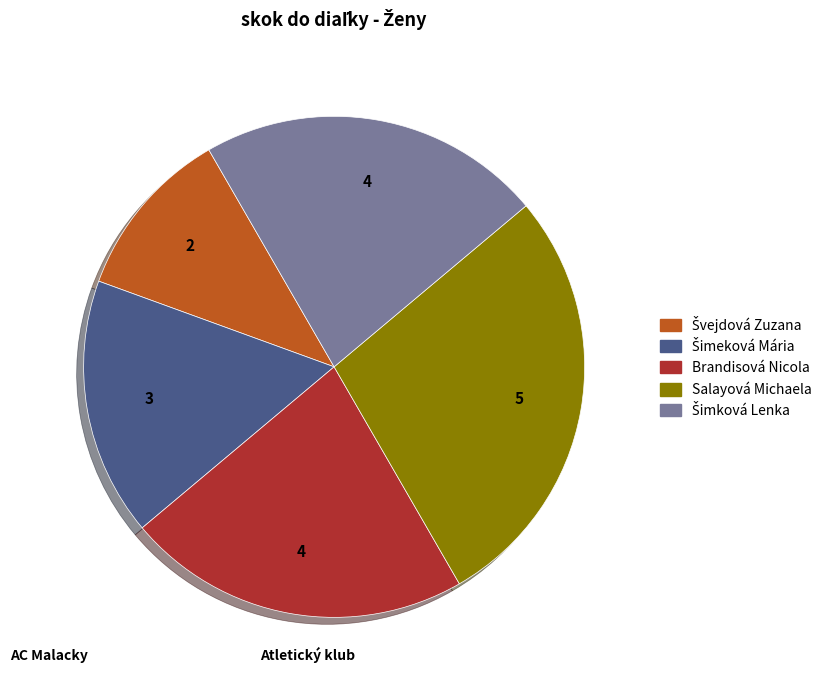

Is there any slice that represents more than half of the pie?

No